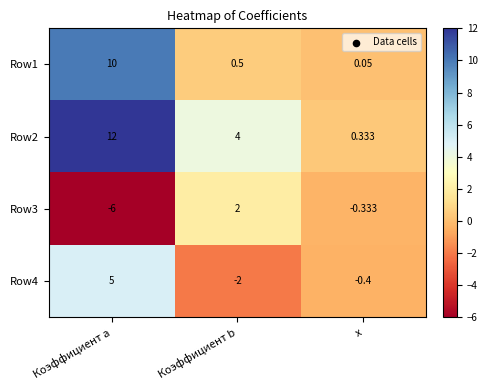

Count the number of categories in the chart.

3